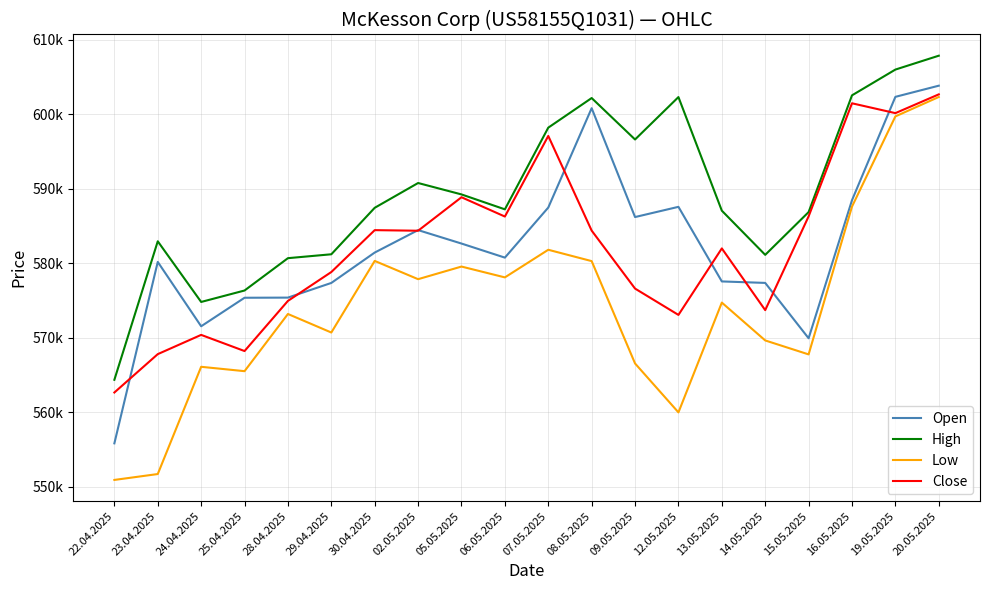

What are all the series names shown in the legend?

Open, High, Low, Close